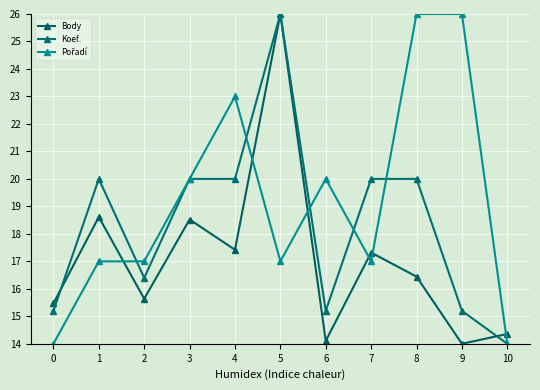

The value of Pořadí at 7 is 4.7. True or false?

False